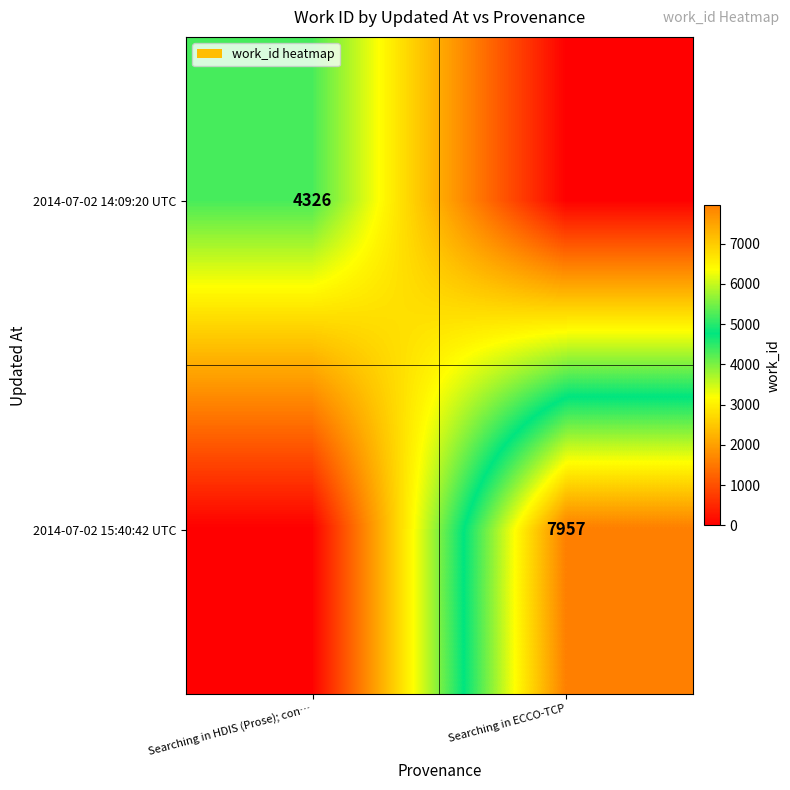

True or false: 2014-07-02 14:09:20 UTC has a value of 2313 at Searching in HDIS (Prose); con….

False